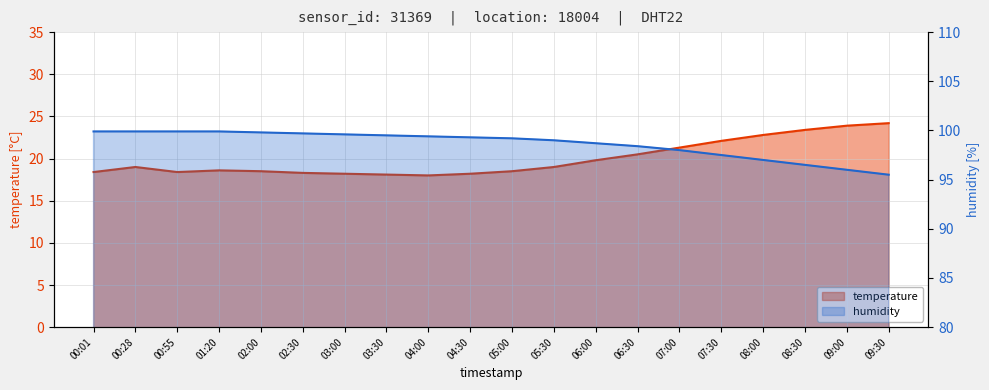

Which category has the highest value across all series?

00:01